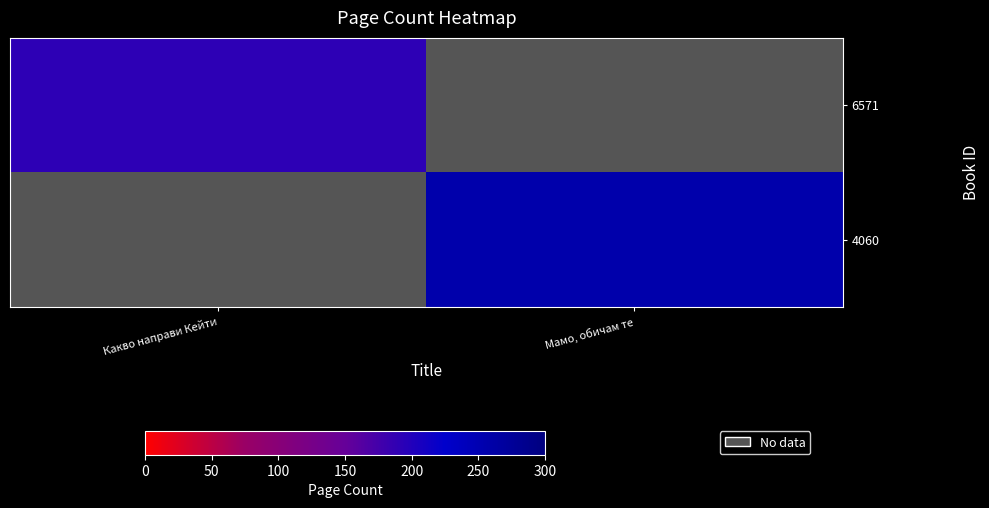

Count the number of categories in the chart.

2